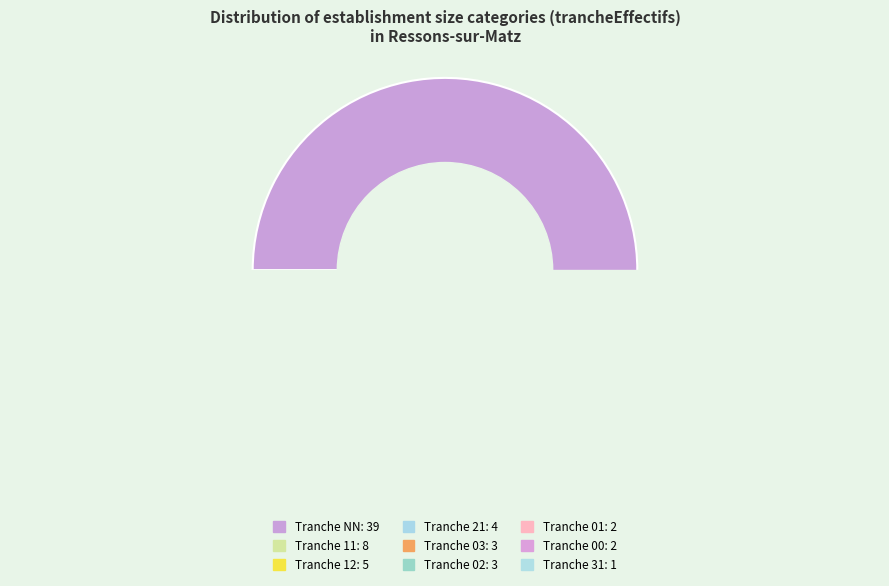

Is it true that NN is 71% of the pie?

False